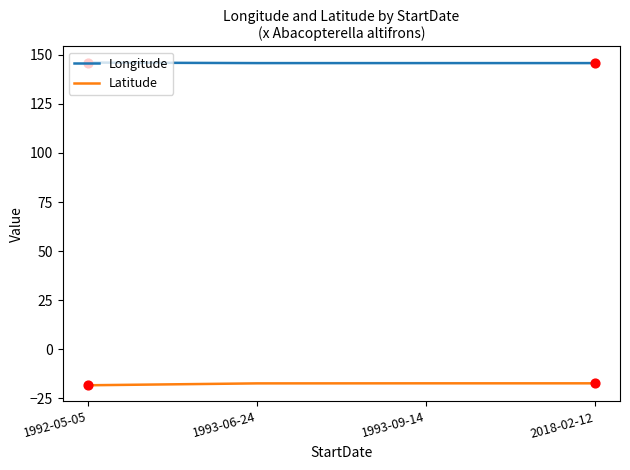

What is the total value across all series at 1993-06-24?

128.4